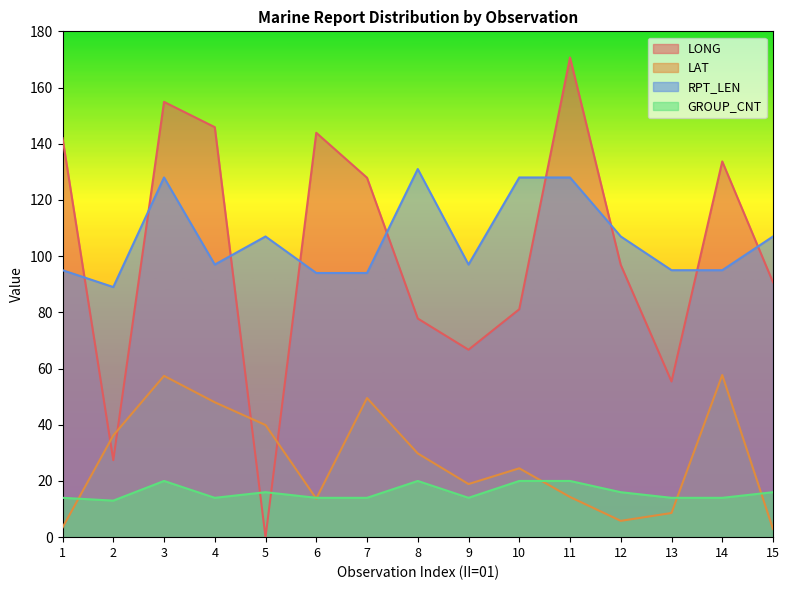

Reading right to left, extract all data points from this chart.

LONG: 90.7	133.7	55.4	96.9	170.7	81.1	66.7	77.8	127.9	143.9	0.0	145.9	154.9	27.4	142.0
LAT: 2.9	57.7	8.6	5.8	14.3	24.5	18.9	29.8	49.5	13.7	39.9	48.0	57.4	36.2	3.4
RPT_LEN: 107.0	95.0	95.0	107.0	128.0	128.0	97.0	131.0	94.0	94.0	107.0	97.0	128.0	89.0	95.0
GROUP_CNT: 16.0	14.0	14.0	16.0	20.0	20.0	14.0	20.0	14.0	14.0	16.0	14.0	20.0	13.0	14.0